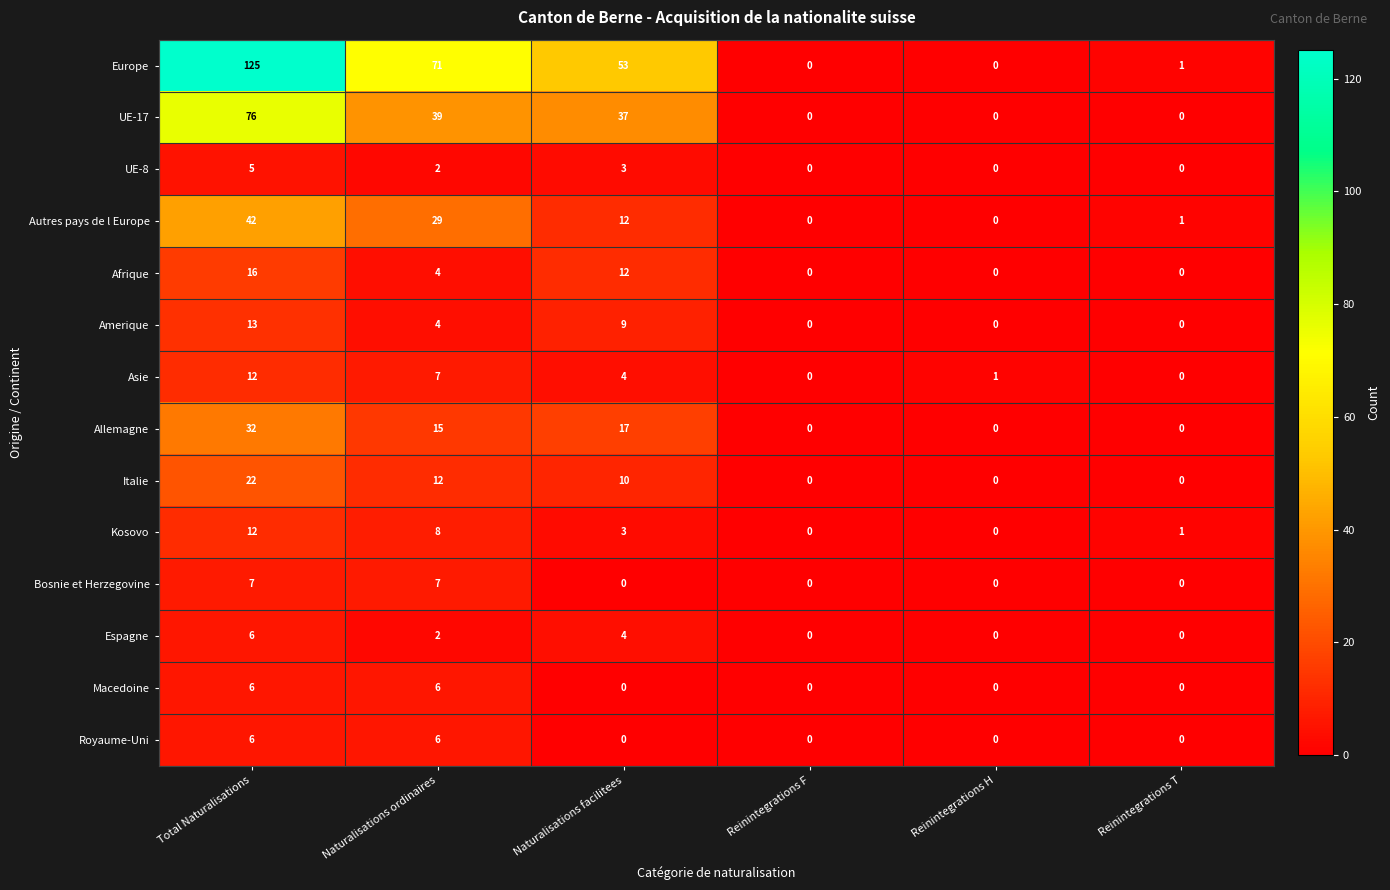

What is the difference between the highest and lowest values at Reinintegrations T?

1